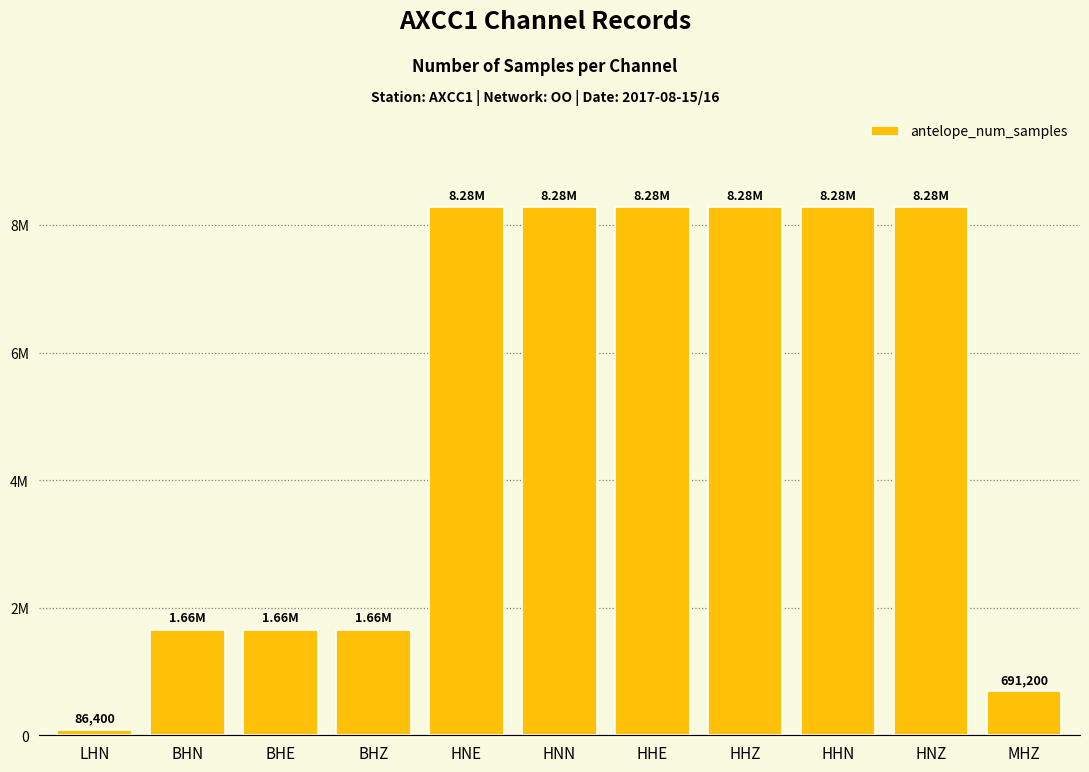

Between BHE and HNE, which is larger?

HNE